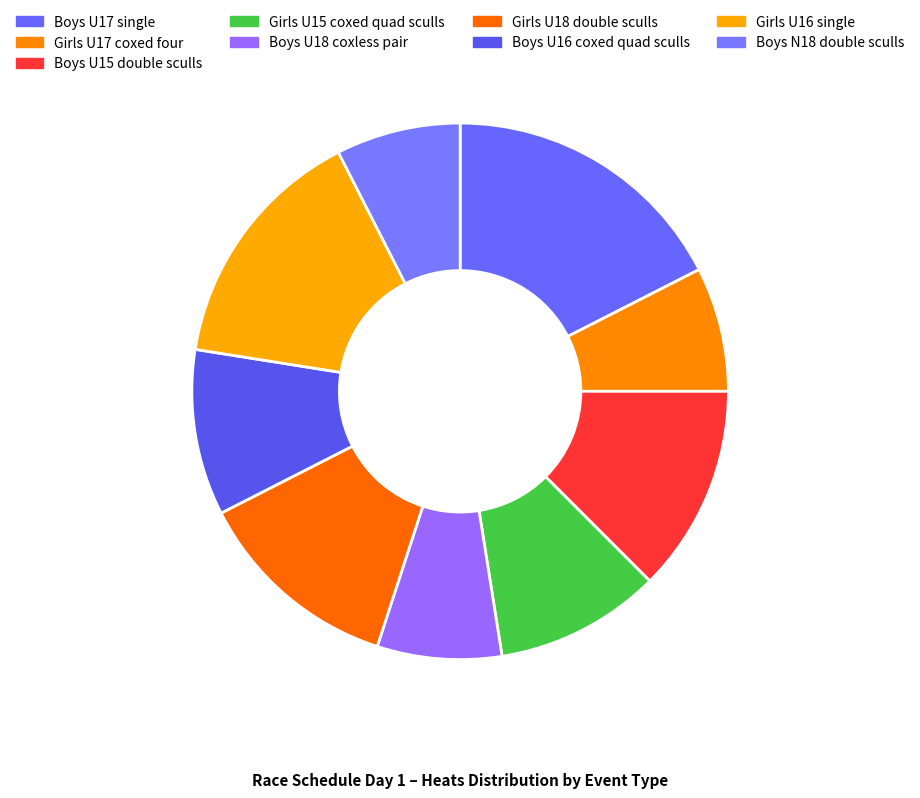

Which category has the biggest portion of the pie?

Boys U17 single